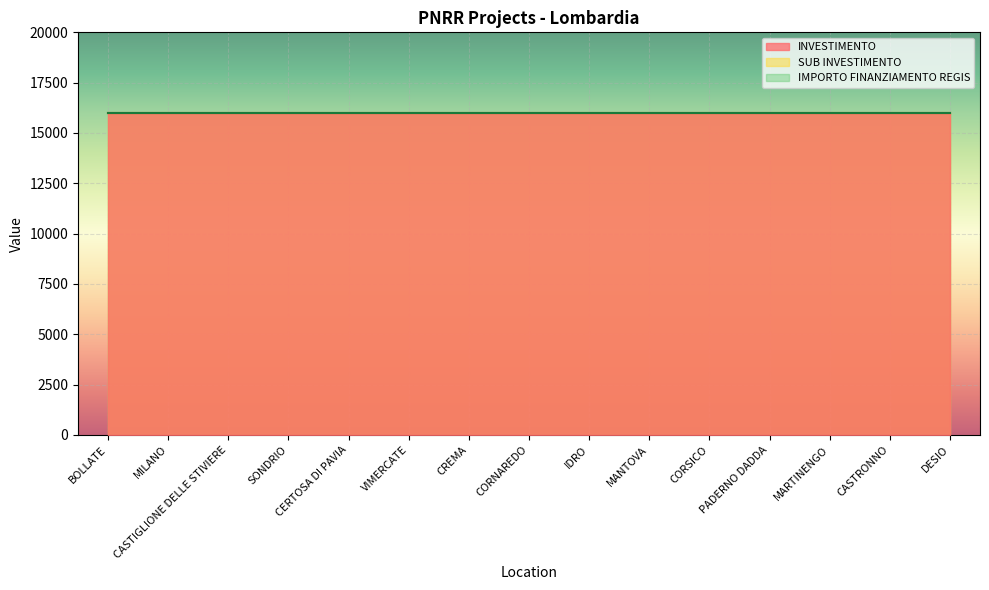

True or false: INVESTIMENTO and IMPORTO FINANZIAMENTO REGIS cross at least once.

False